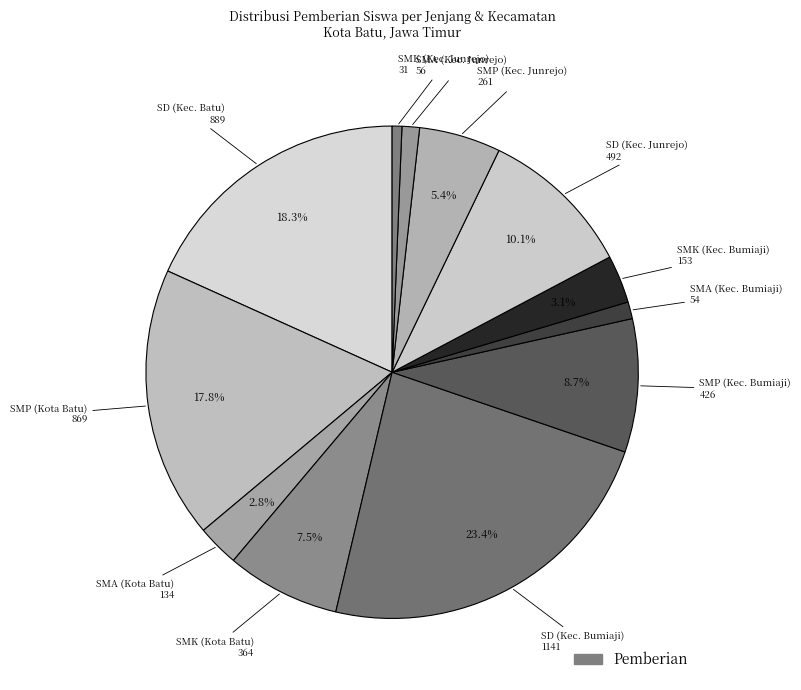

Count the number of slices in the pie.

12